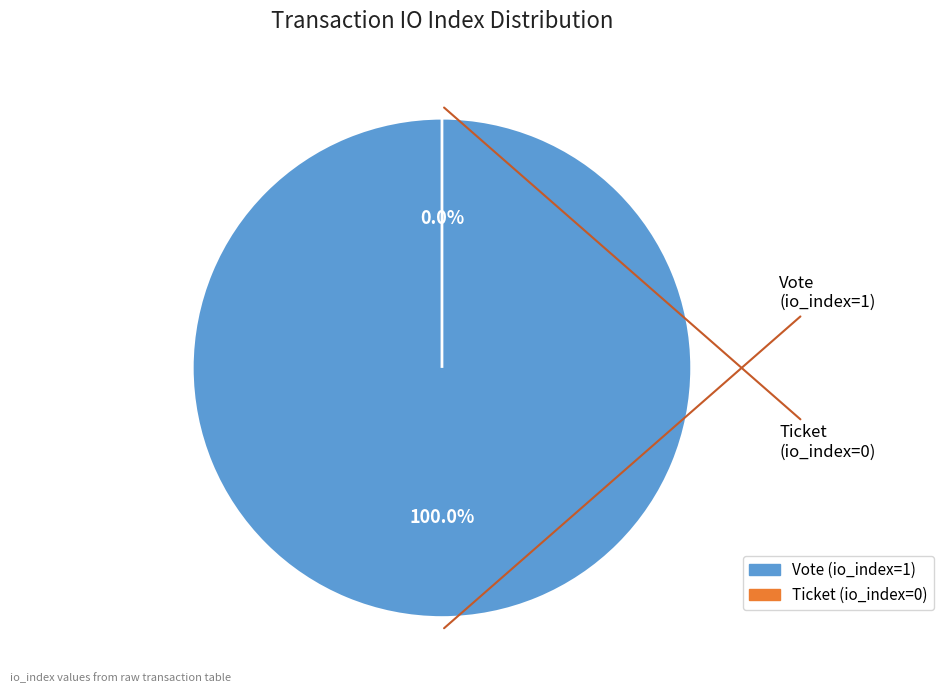

How many segments does this pie chart have?

2